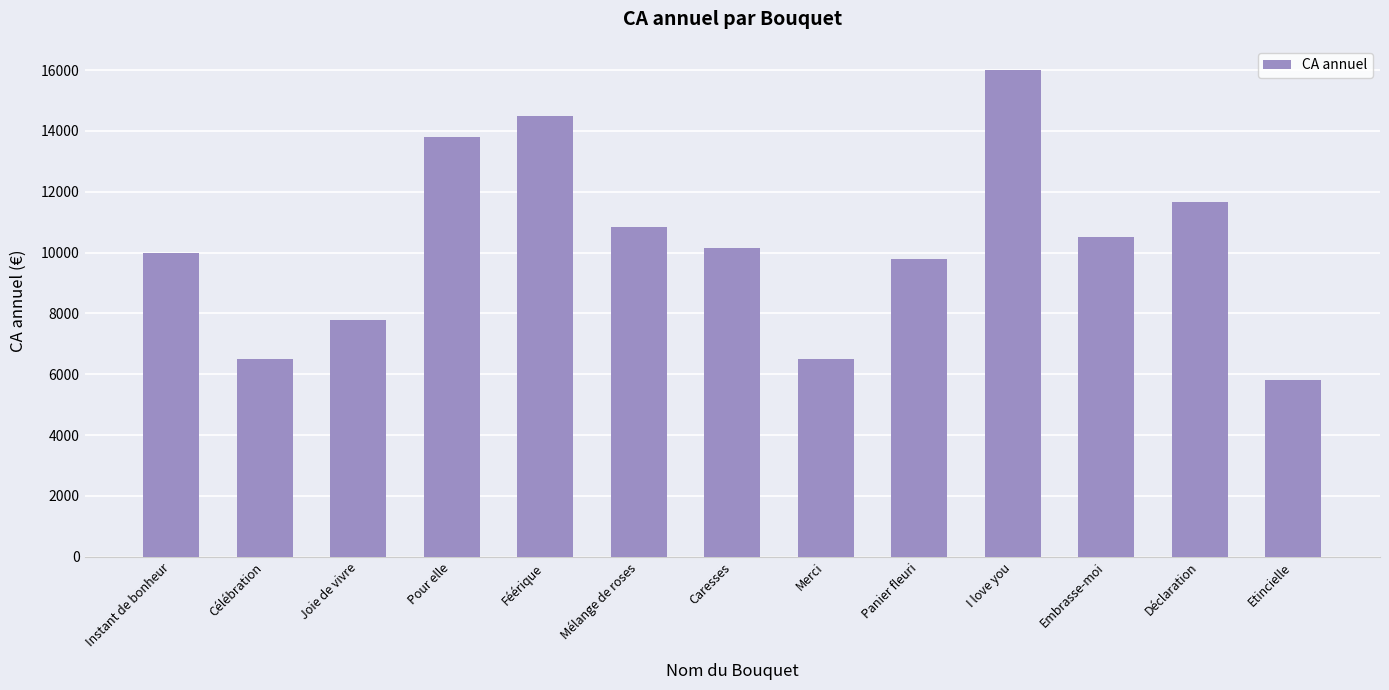

What is the sum of the values at Pour elle and Déclaration?

25459.0